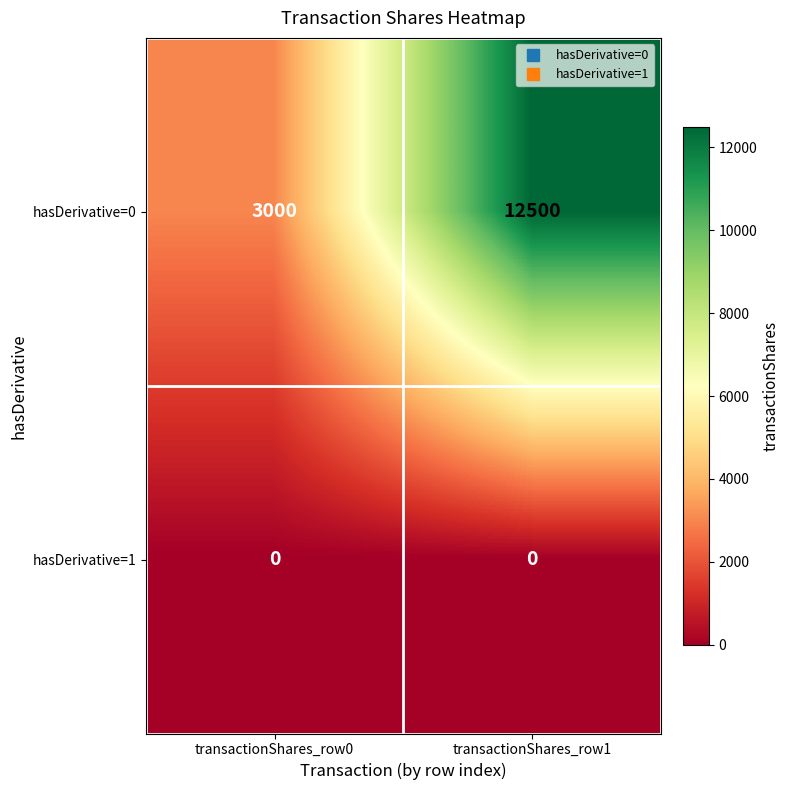

At how many categories does at least one series exceed 12407?

1